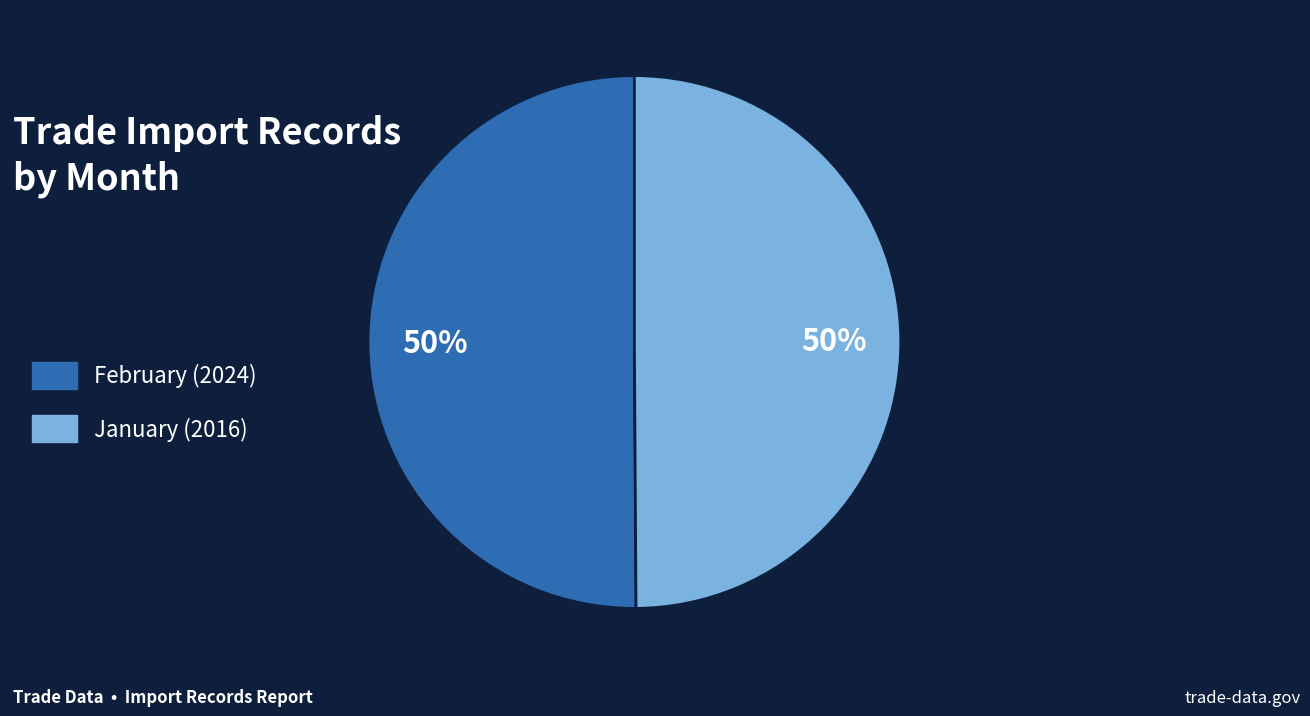

Count the number of slices in the pie.

2